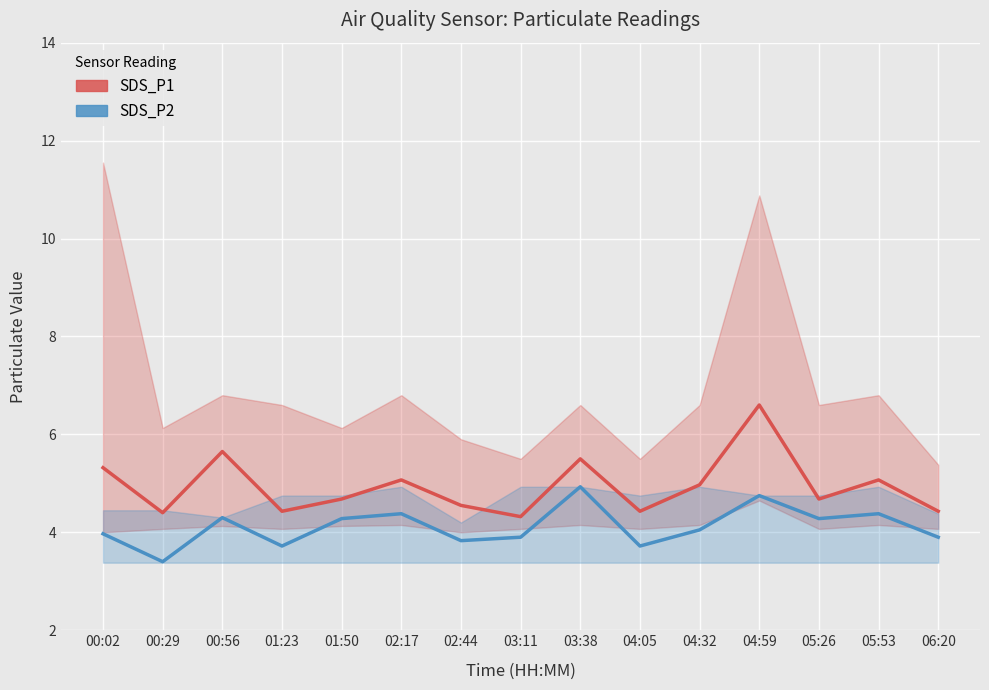

Which series changed the most between 00:29 and 01:50?

SDS_P2